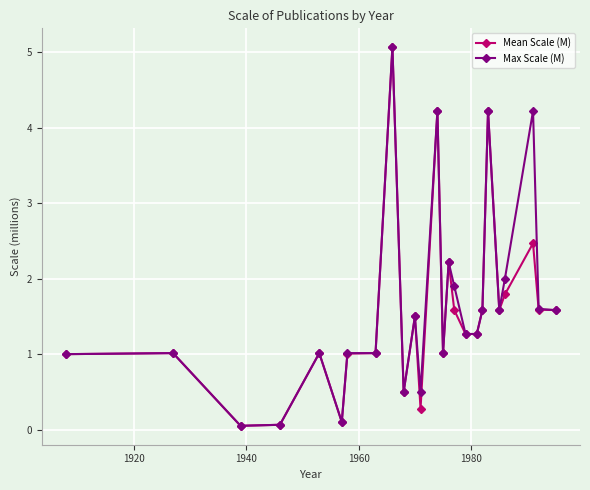

What are all the series names shown in the legend?

Mean Scale (M), Max Scale (M)